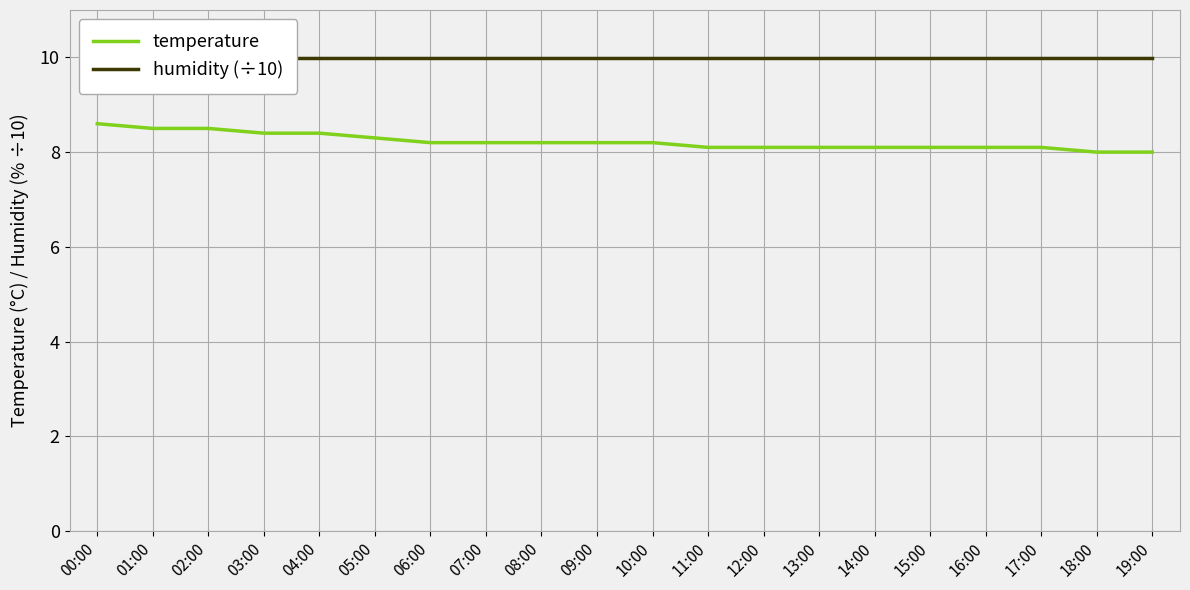

At which category does the chart reach its minimum across all series?

18:00